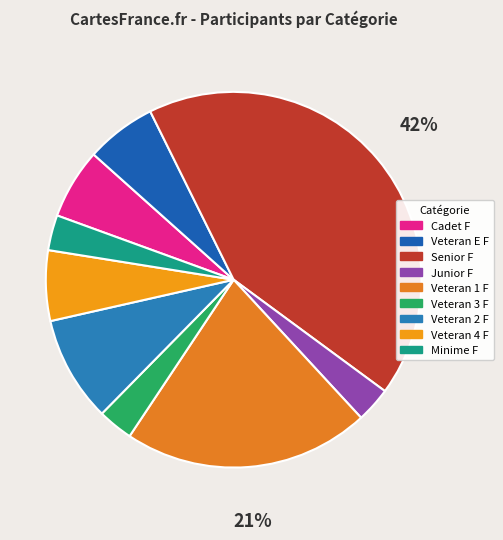

What percentage do Senior F and Veteran 1 F together represent?

63.6%